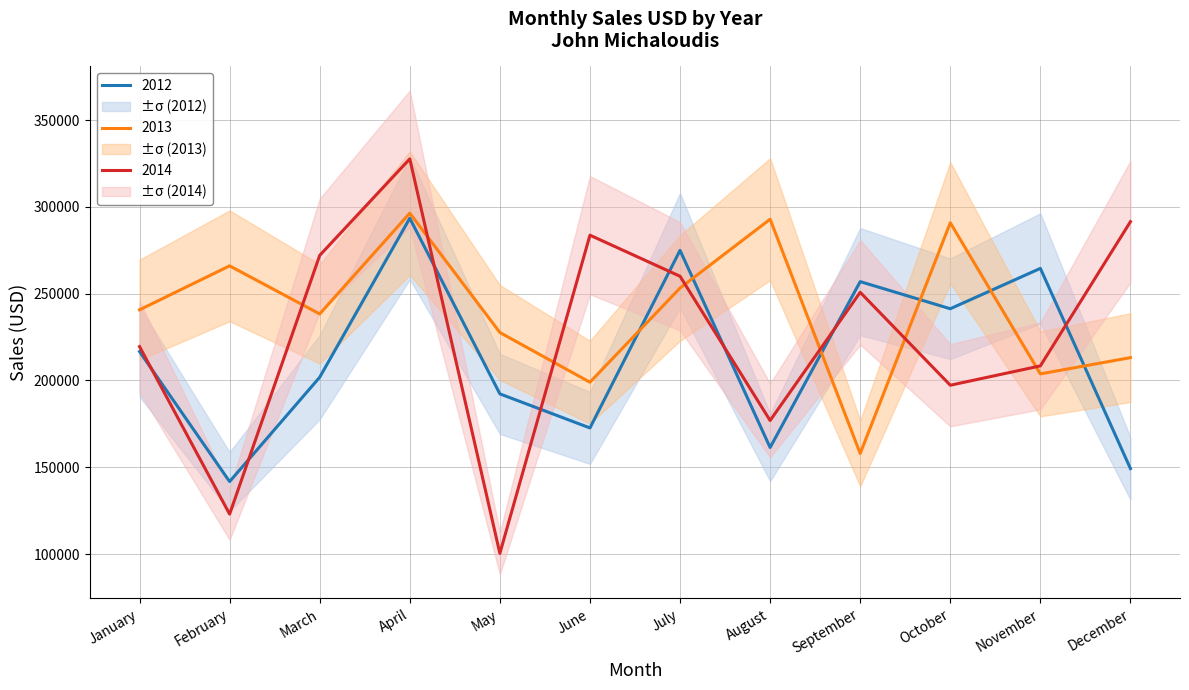

List the labels in order of 2013 value, largest first.

April, August, October, February, July, January, March, May, December, November, June, September